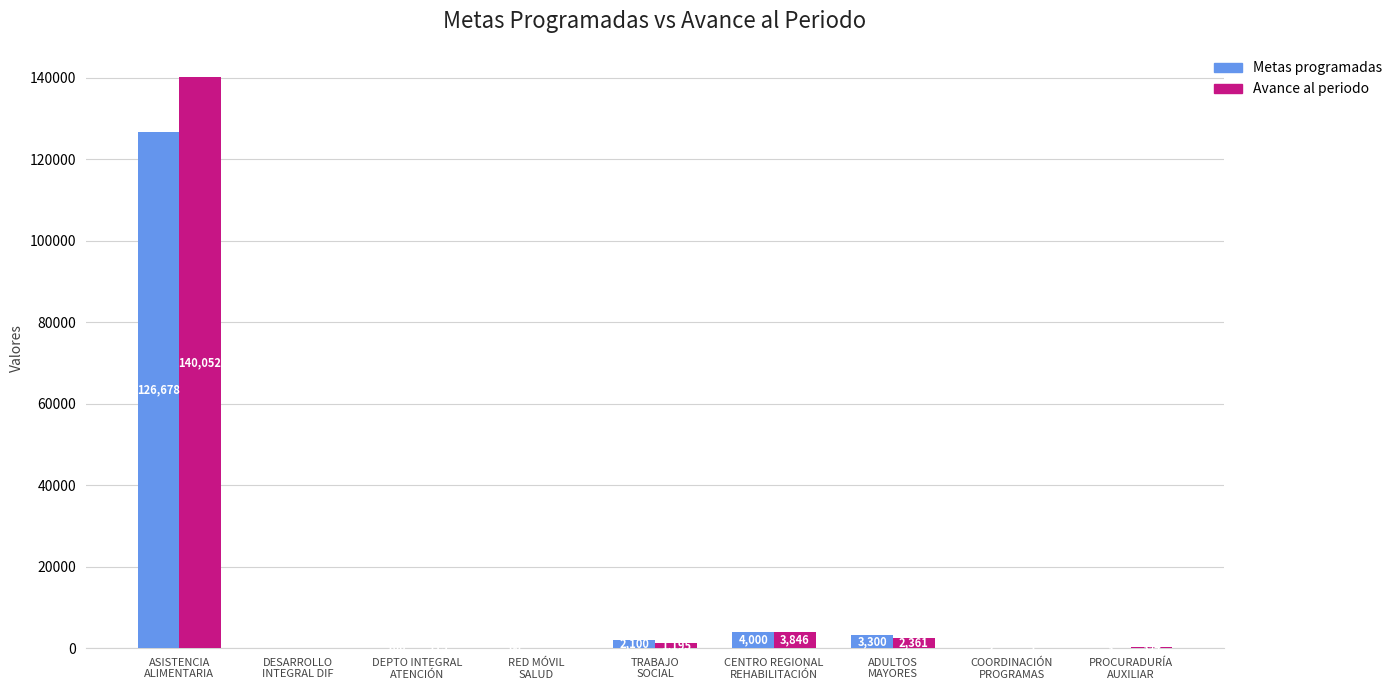

How many values in Avance al periodo are above zero?

7